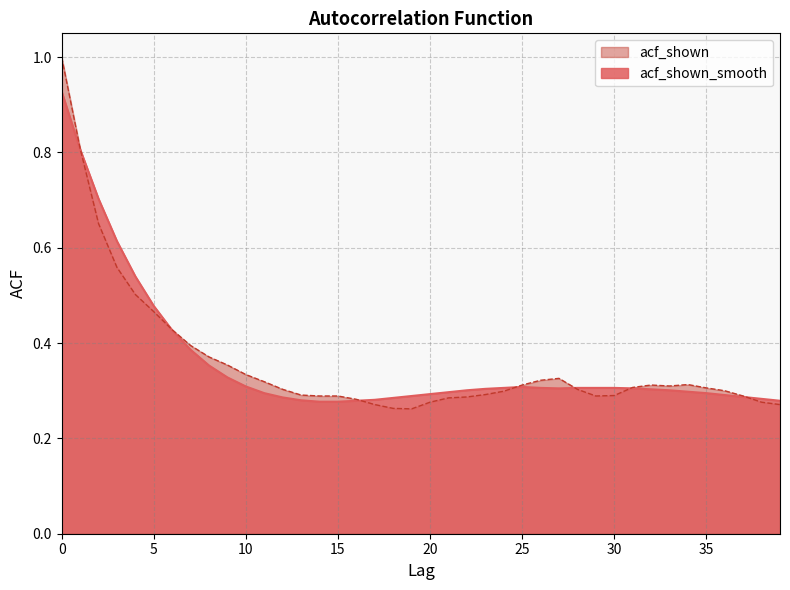

Which label corresponds to the smallest value in the chart?

19